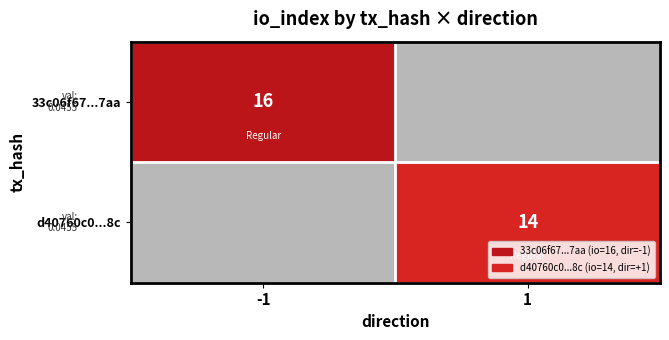

True or false: d40760c0...8c has a value of 14 at 1.

True